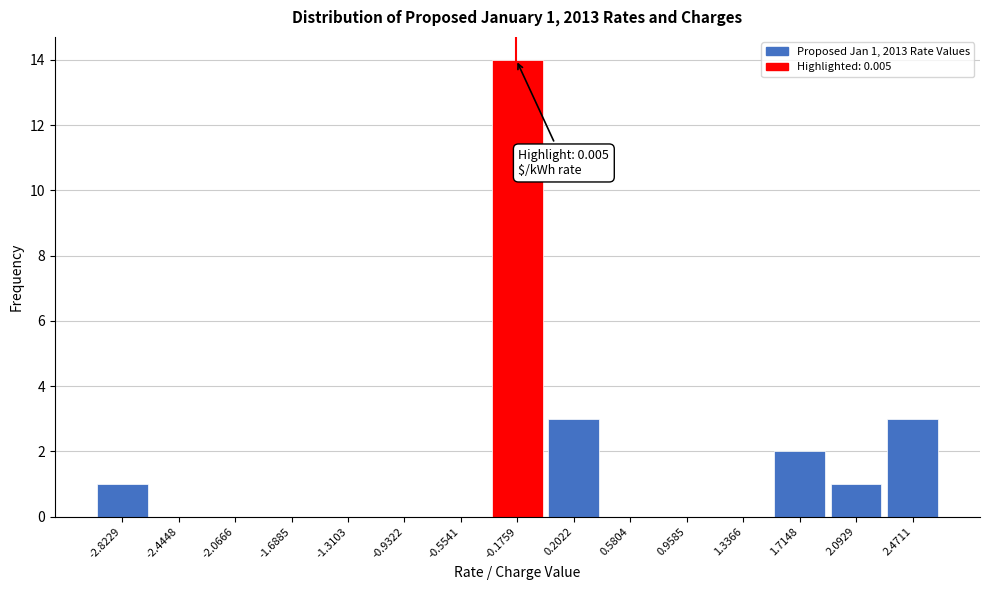

Reading left to right, extract all data points from this chart.

-2.8229=1	-2.4448=0	-2.0666=0	-1.6885=0	-1.3103=0	-0.9322=0	-0.5541=0	-0.1759=14	0.2022=3	0.5804=0	0.9585=0	1.3366=0	1.7148=2	2.0929=1	2.4711=3